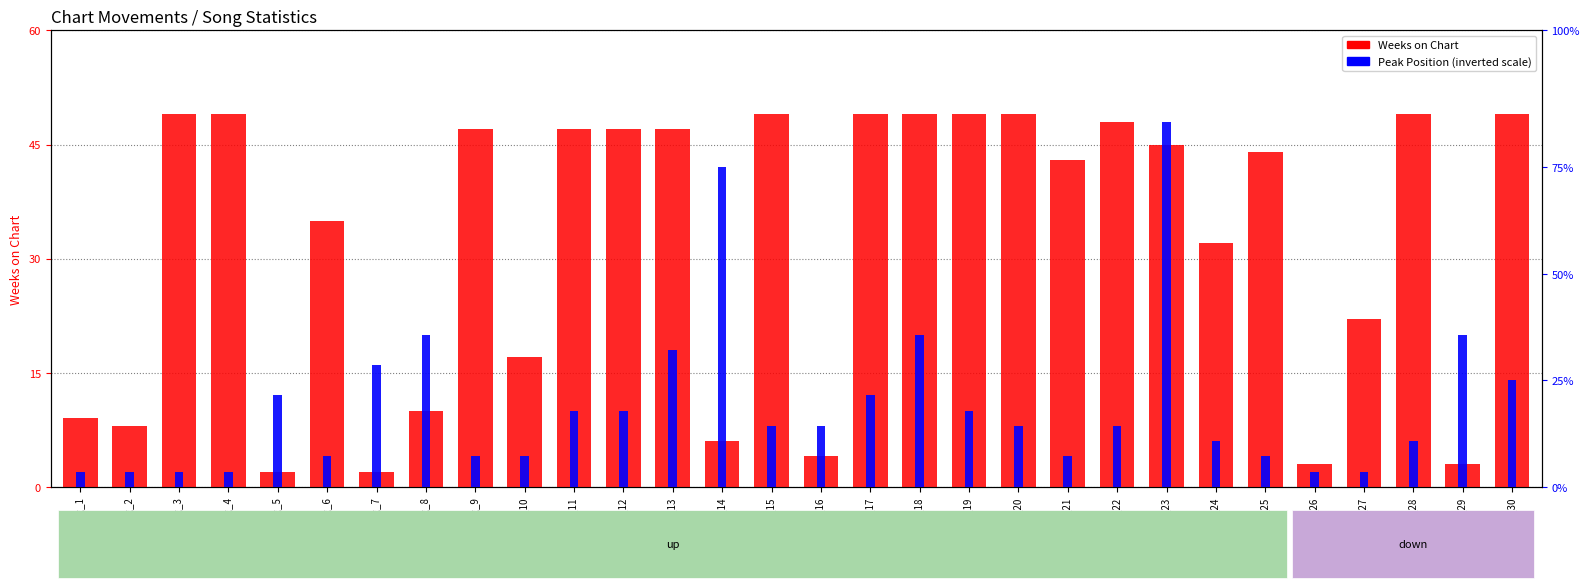

List the series in order of their peak value, lowest first.

Peak Position, Weeks on Chart